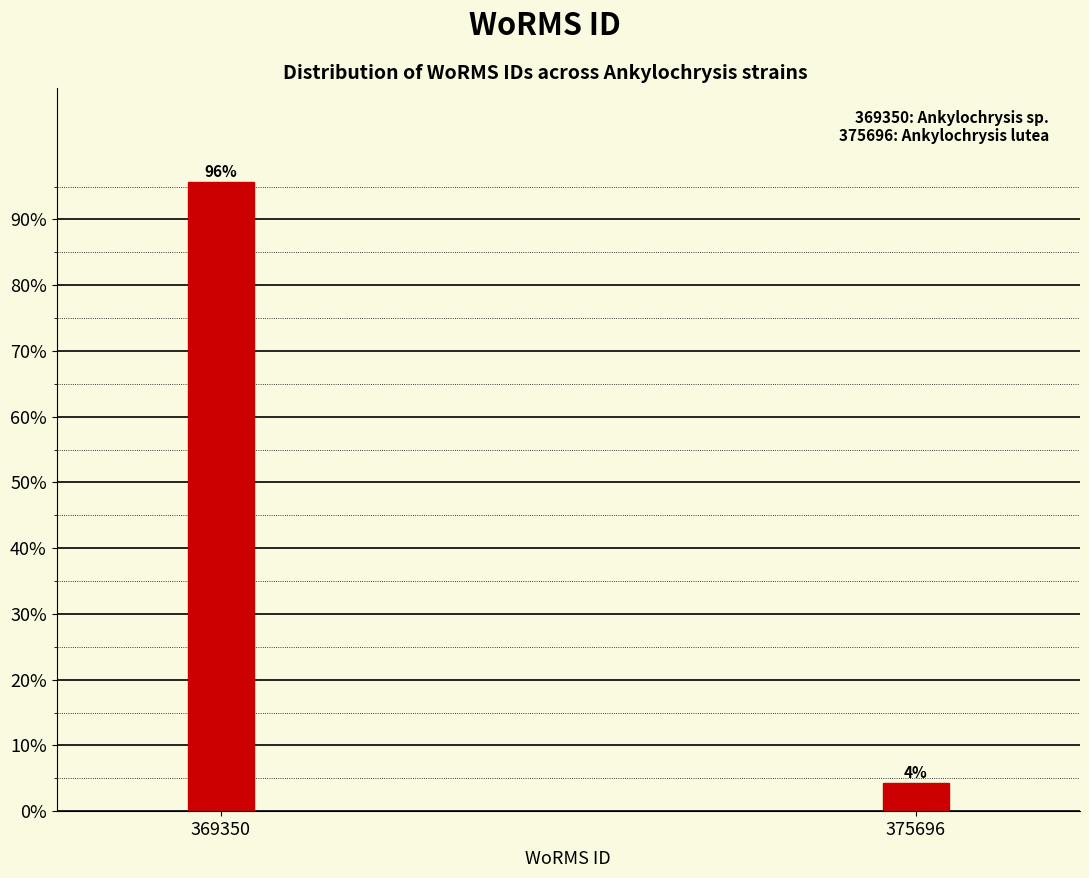

What is the value of the 1st bar from the left?

95.7